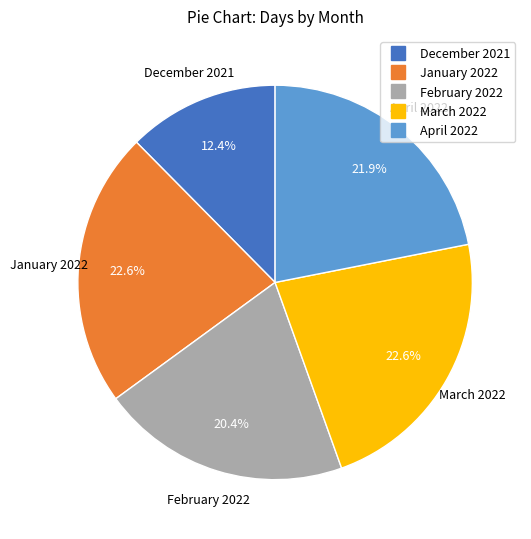

Is there any slice that represents more than half of the pie?

No